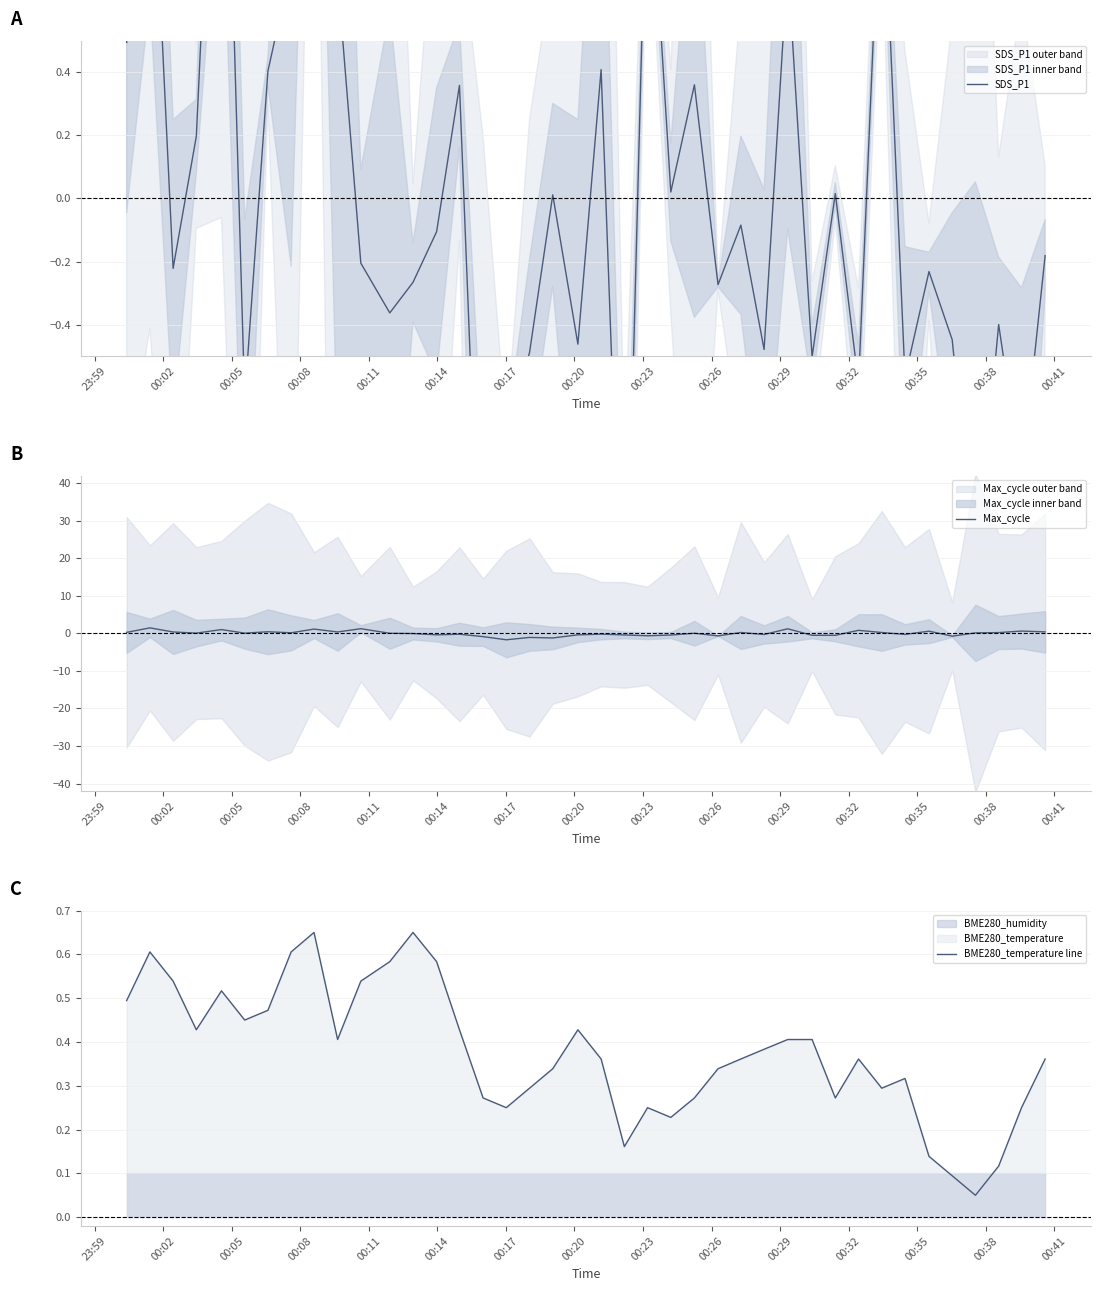

How many values in SDS_P1 are above zero?

17